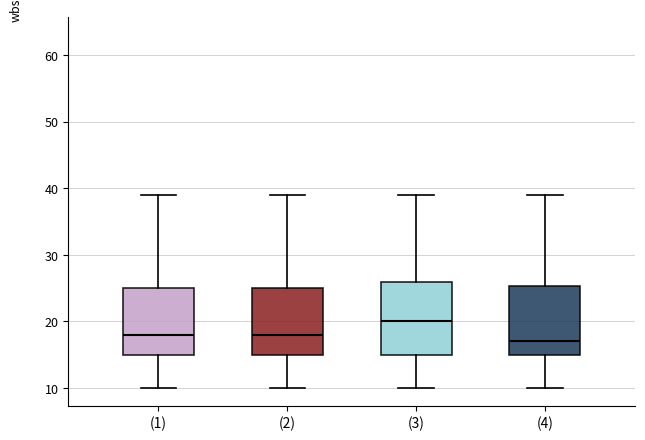

Reading left to right, read every box against the y-axis: the position of its median line, the range the box covers, and the ends of its whiskers. The values are not printed on the chart, so give them approximately, as read against the axis.

(1): median 18, box 15 to 25, whiskers 10 to 39
(2): median 18, box 15 to 25, whiskers 10 to 39
(3): median 20, box 15 to 26, whiskers 10 to 39
(4): median 17, box 15 to 25, whiskers 10 to 39